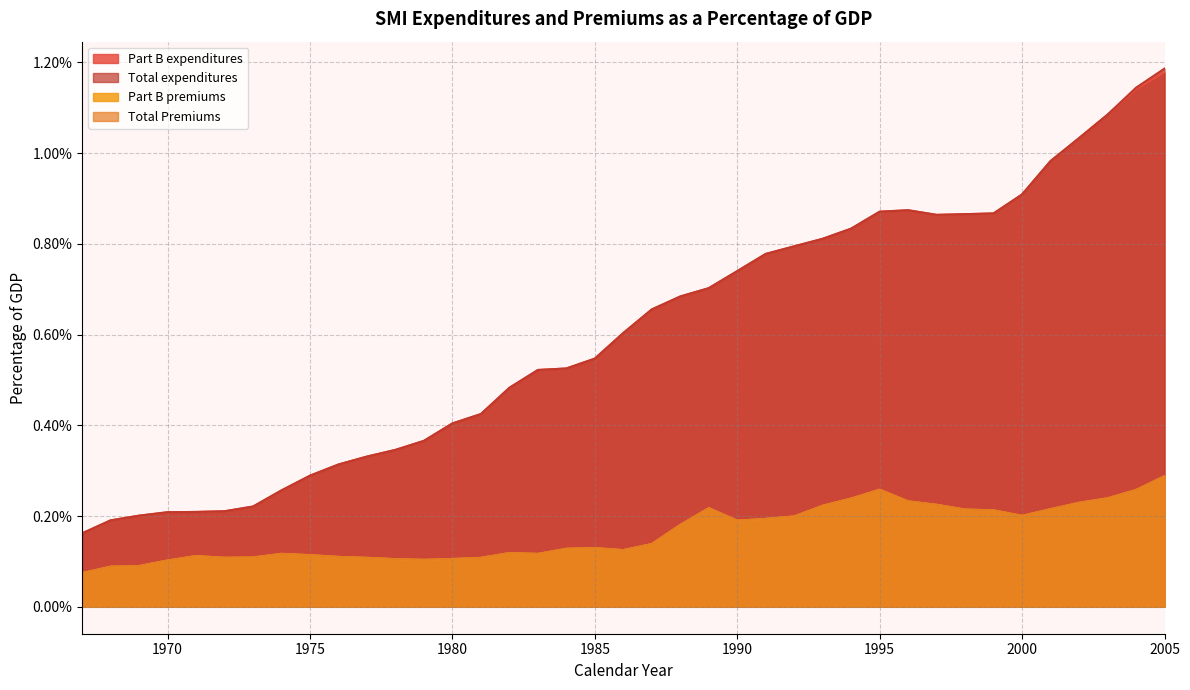

True or false: Total Premiums and Part B expenditures intersect in this chart.

False